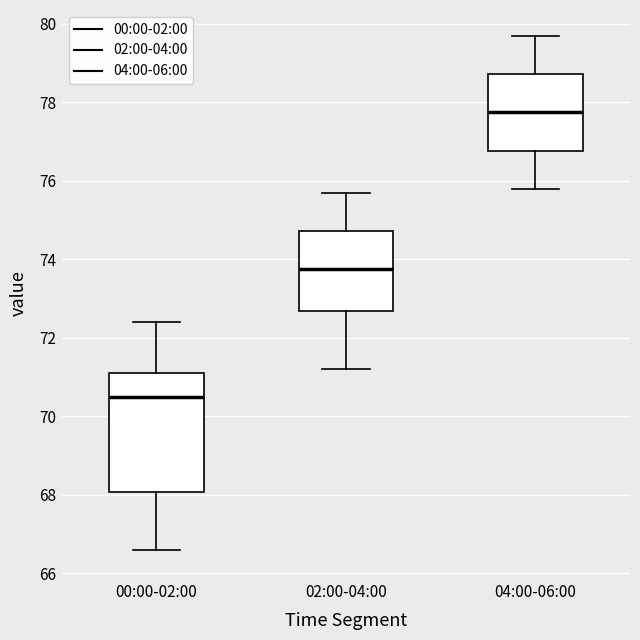

Which box is the tallest, from its lower edge to its upper edge?

00:00-02:00